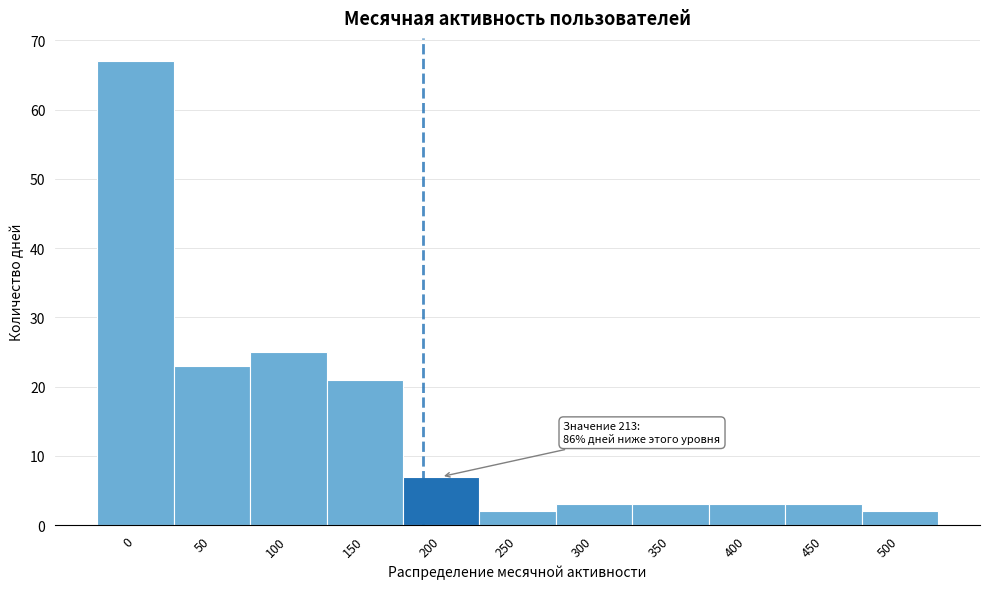

Reading left to right, extract all data points from this chart.

0=67	50=23	100=25	150=21	200=7	250=2	300=3	350=3	400=3	450=3	500=2